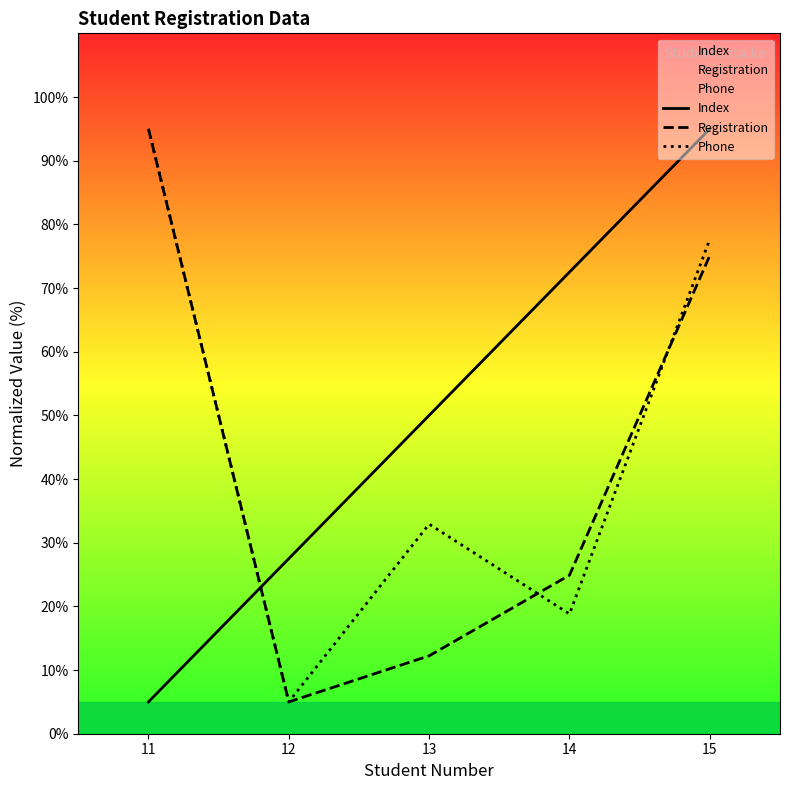

What is the spread (max minus min) of values at 12?

22.5